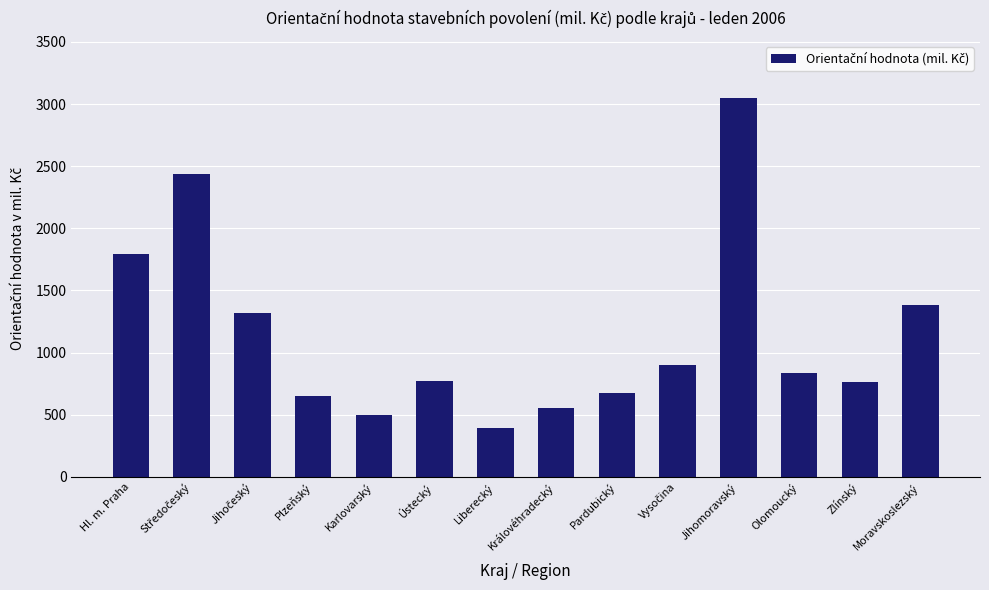

How many bars are there in total?

14